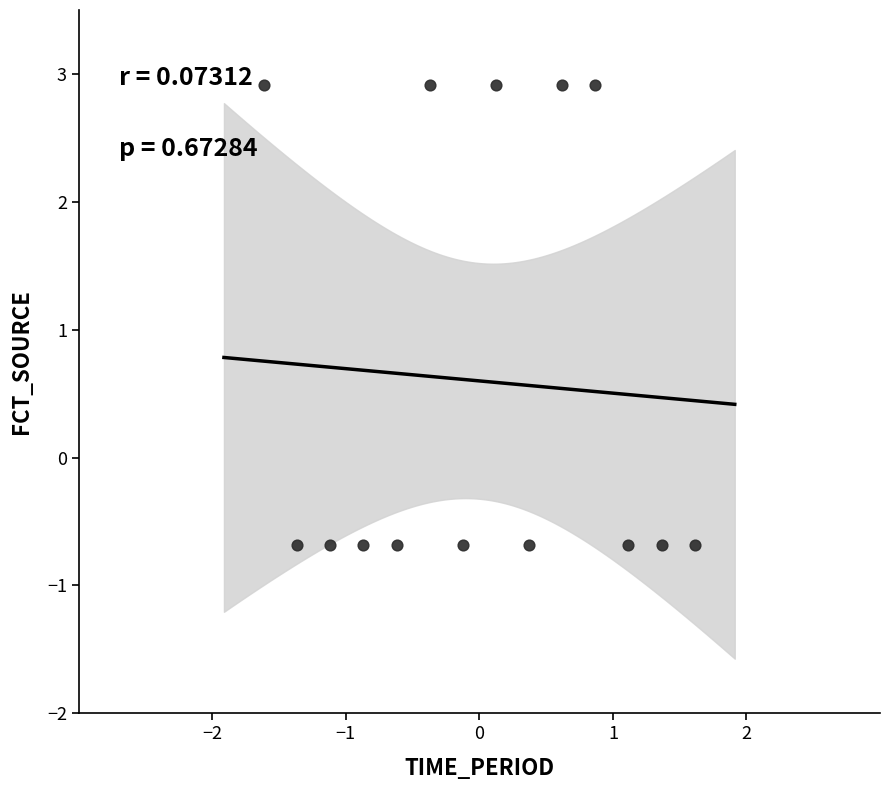

What is the range of Y values (max minus min)?

3.6